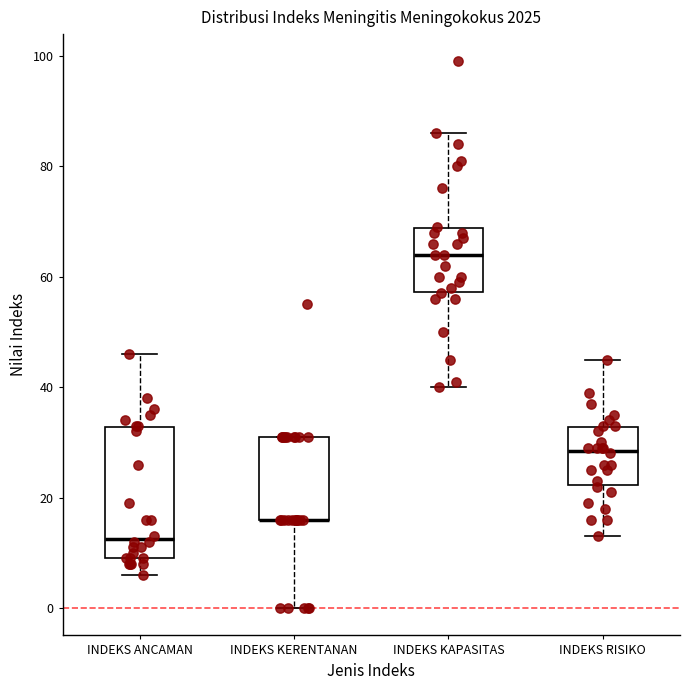

Where does the median line of the box for INDEKS KAPASITAS sit on the y-axis? The values are not printed on the chart, so give them approximately, as read against the axis.

64